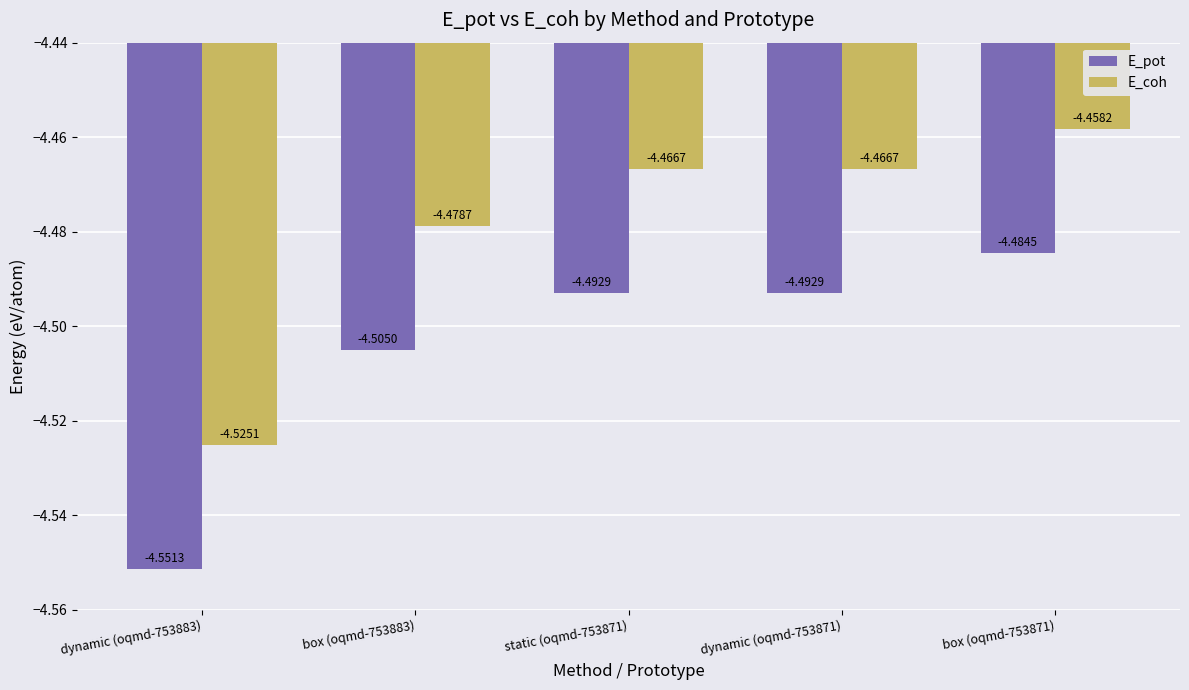

Is the value of E_coh at box (oqmd-753871) greater than the value of E_pot at static (oqmd-753871)?

Yes